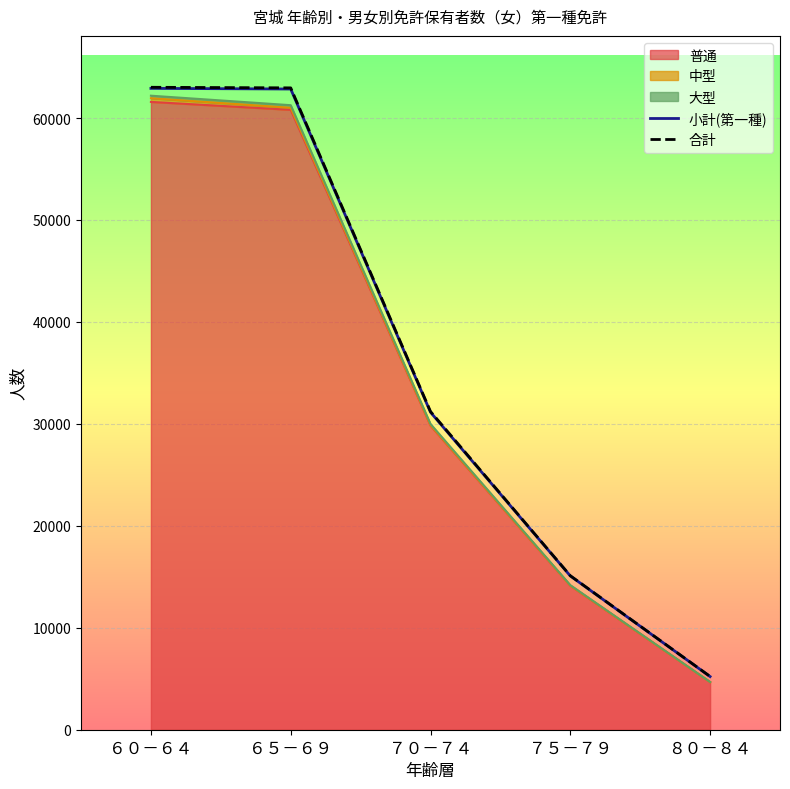

Is the value of 小計(第一種) at ７５－７９ greater than the value of 合計 at ６０－６４?

No